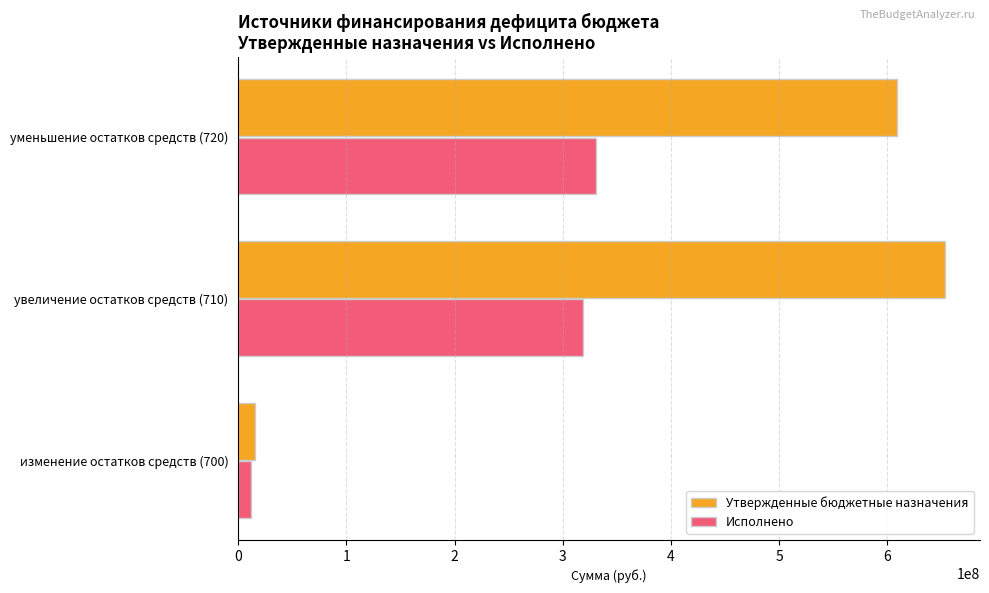

What is the difference between the maximum and minimum values in the Исполнено series?

318895103.9